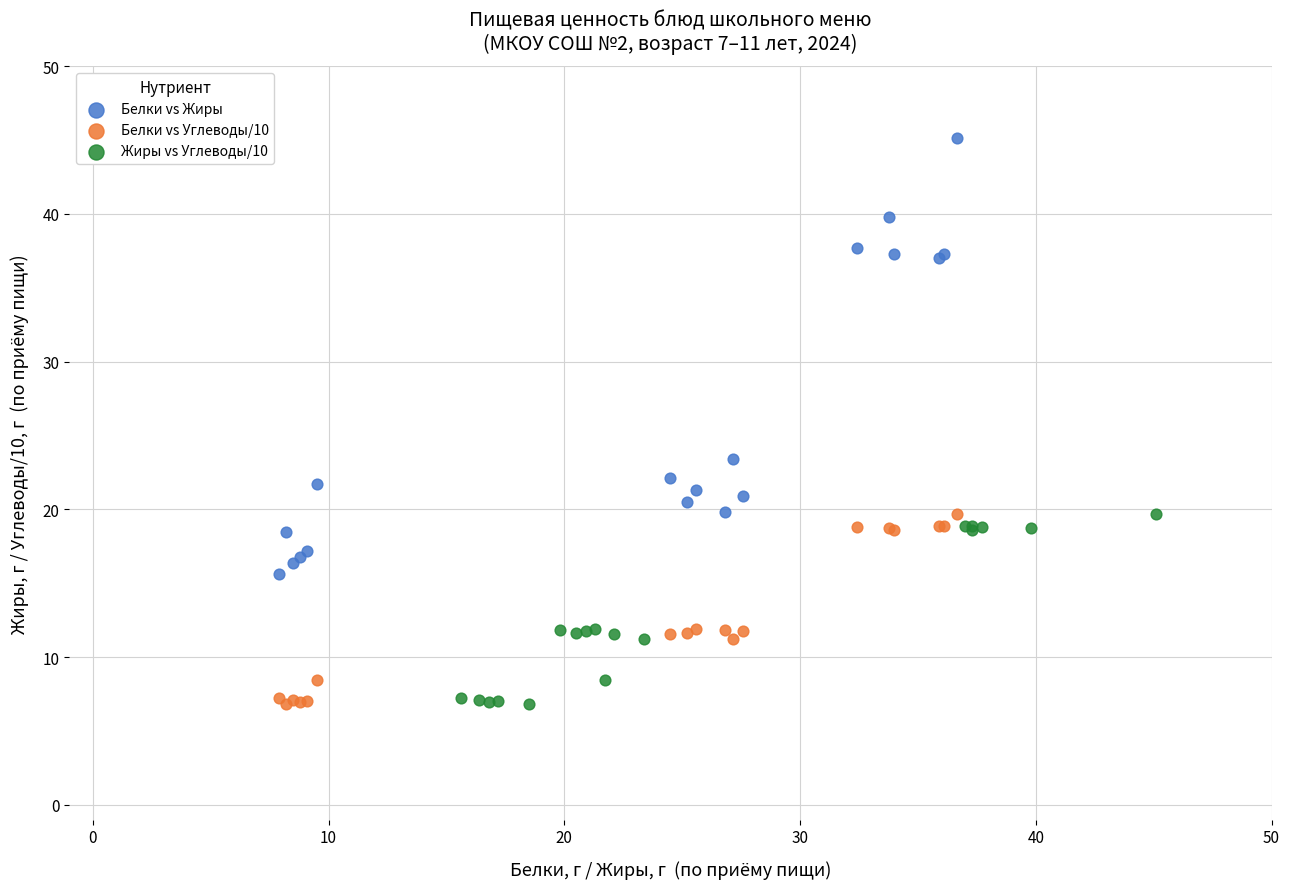

Which series has the widest spread of Y values?

Белки vs Жиры